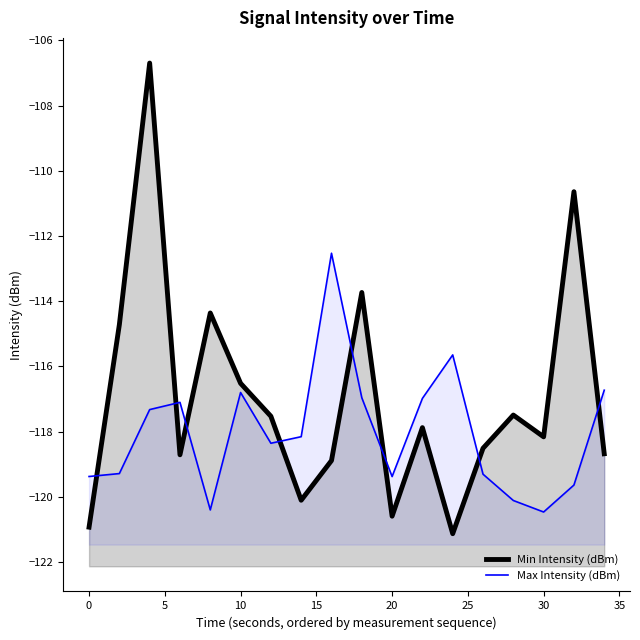

What is the difference between the maximum and minimum values in the Min Intensity (dBm) series?

14.4